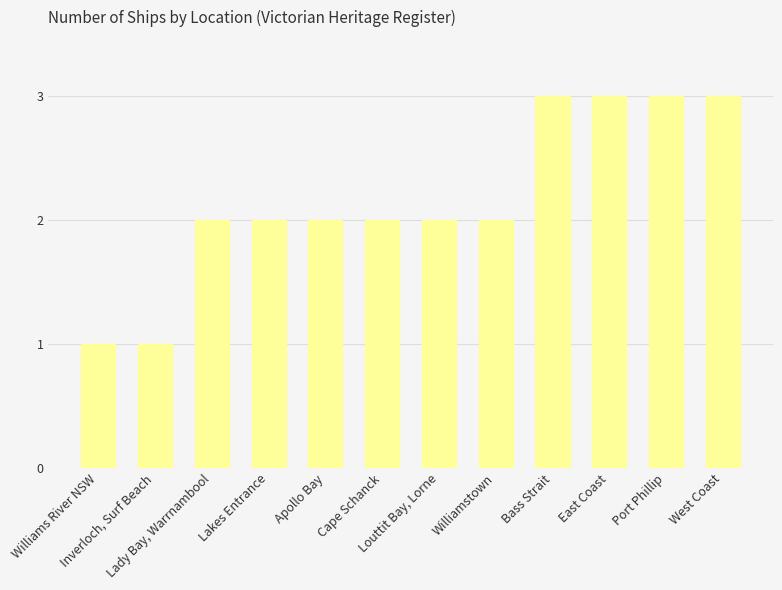

What is the sum of all values?

26